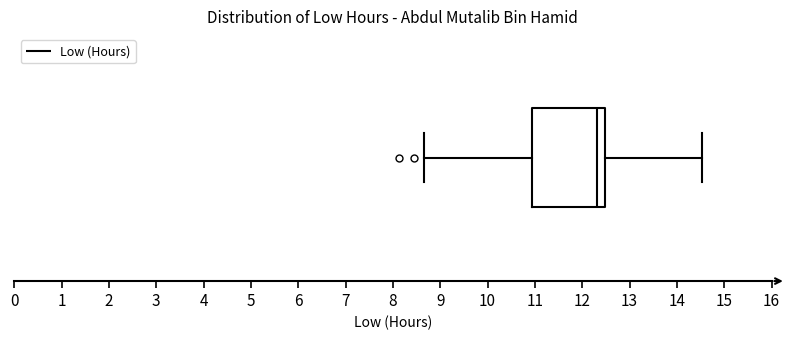

Transcribe this box plot: give where the median line is, the range the box spans, and where the two whiskers end, as read against the x-axis. The values are not printed on the chart, so give them approximately, as read against the axis.

median 12.3, box 10.9 to 12.5, whiskers 8.7 to 14.5